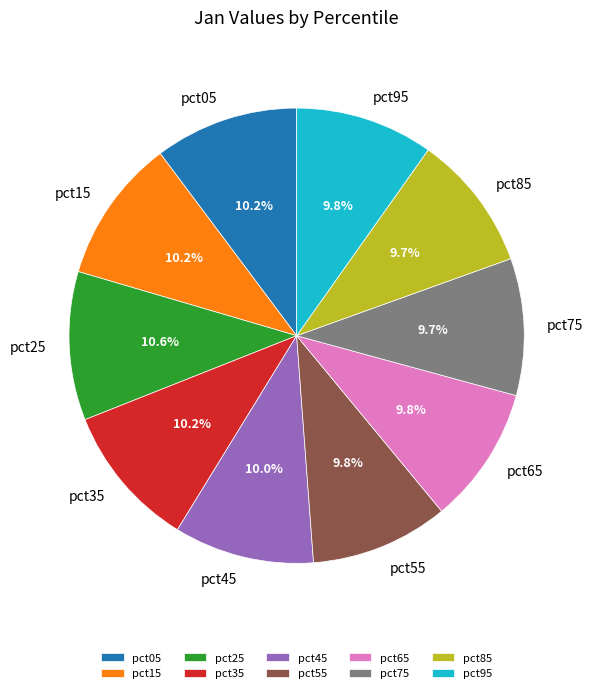

How many slices are in this pie chart?

10